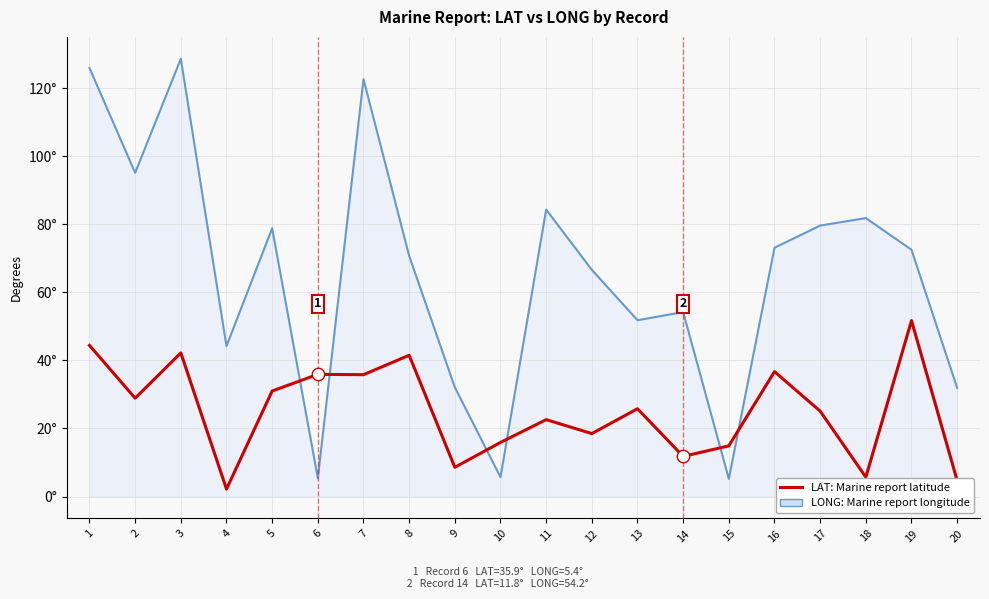

What is the total value across all series at 11?

106.9